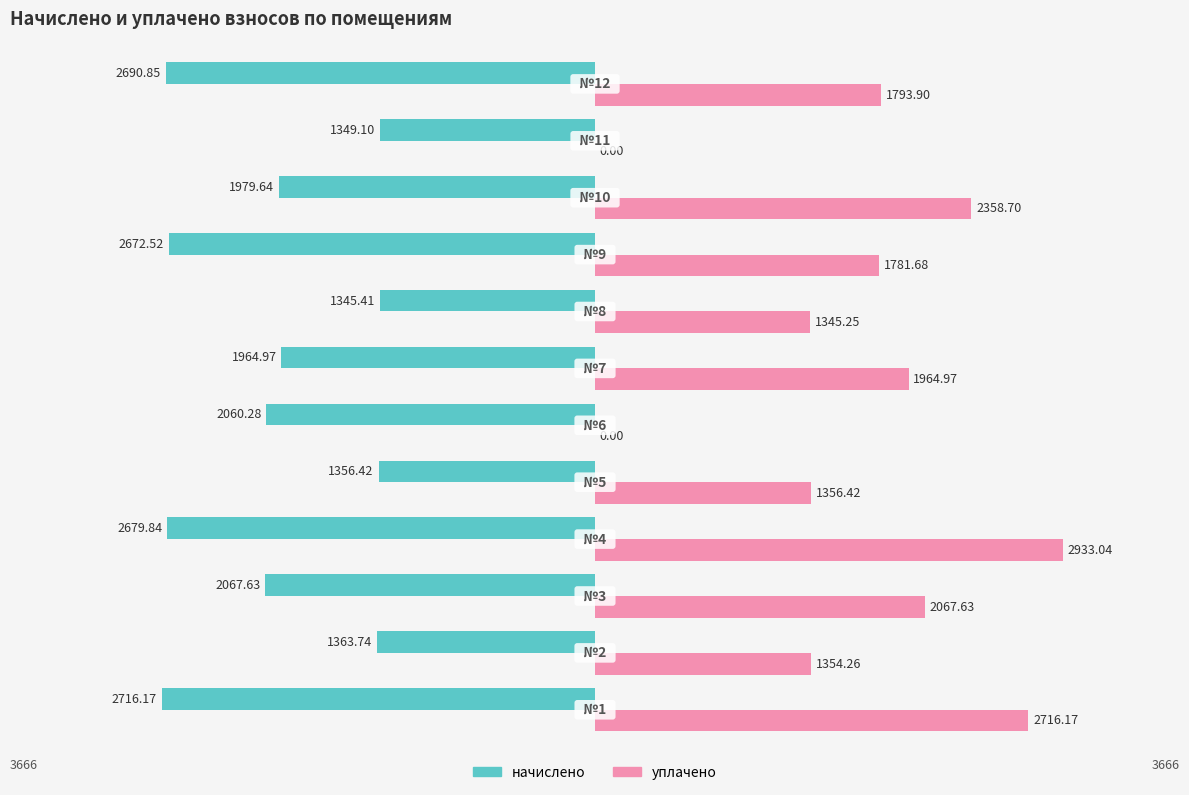

Which series has the largest total across all categories?

уплачено